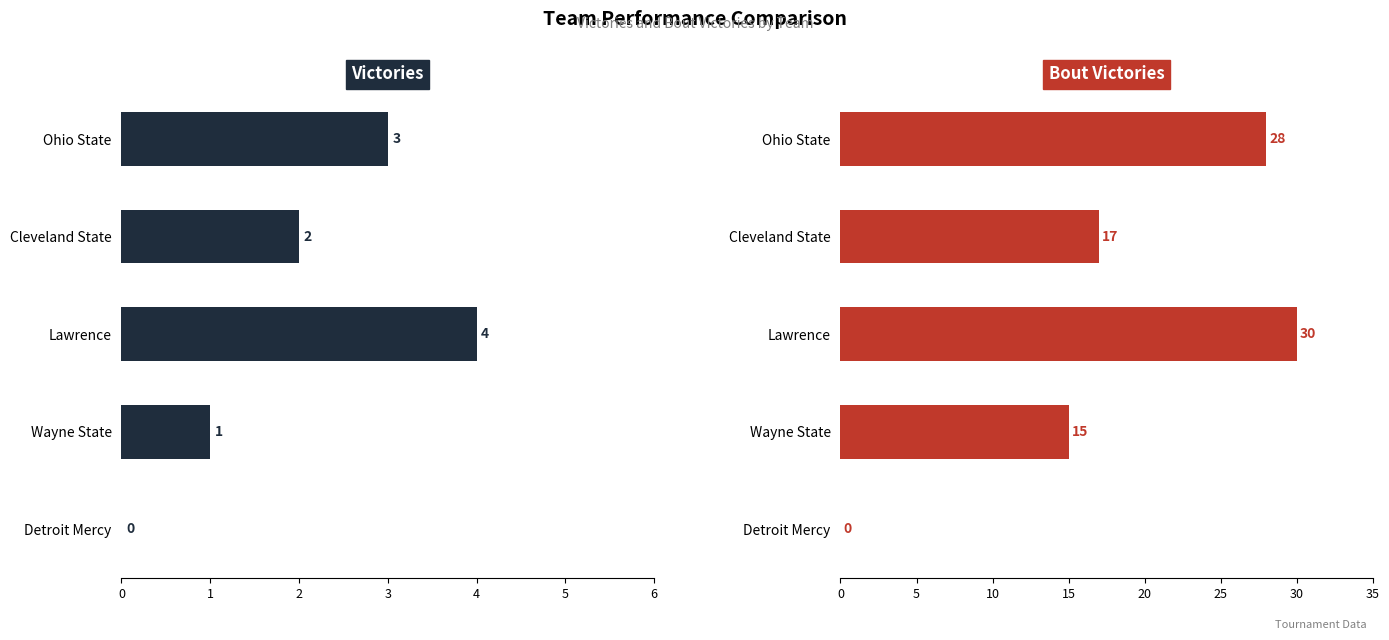

What are all the series names shown in the legend?

Victories, Bout Victories